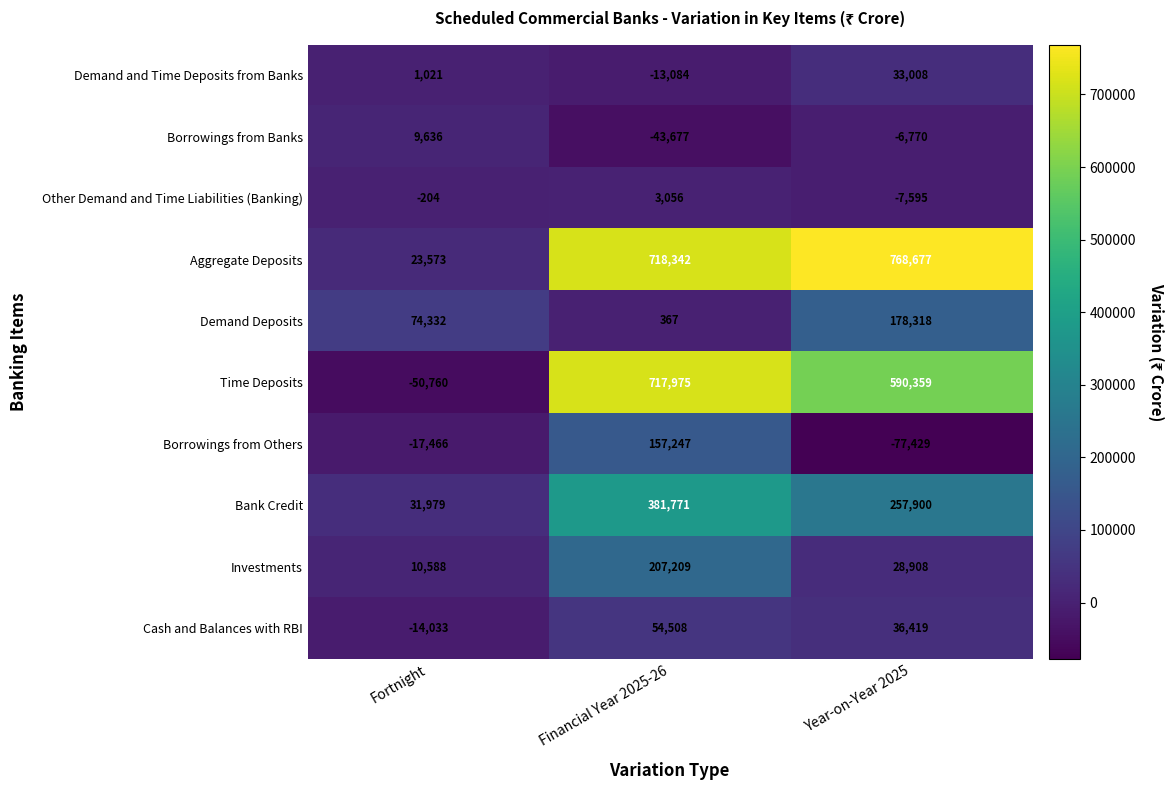

At which category is the sum across all series the highest?

Financial Year 2025-26